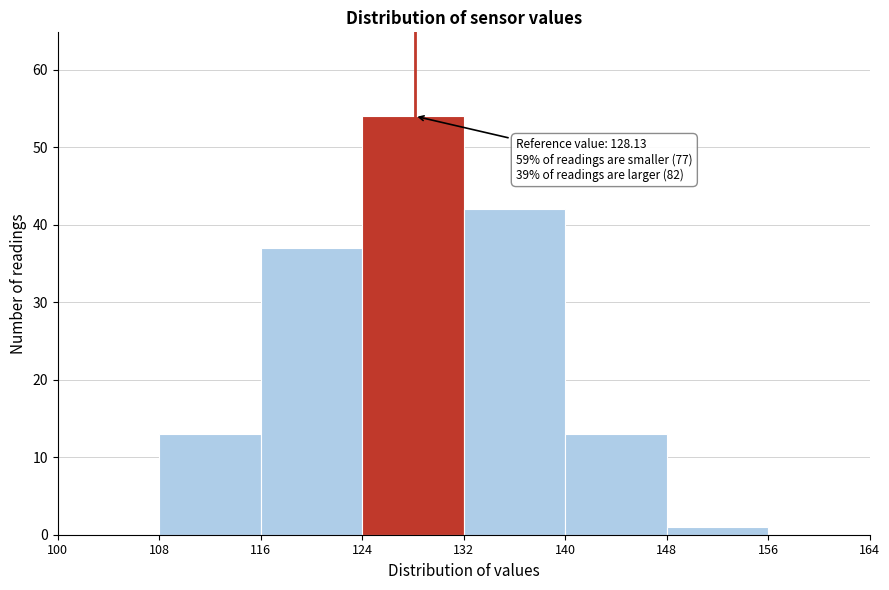

Which range on the x-axis has the tallest bar?

124 to 132